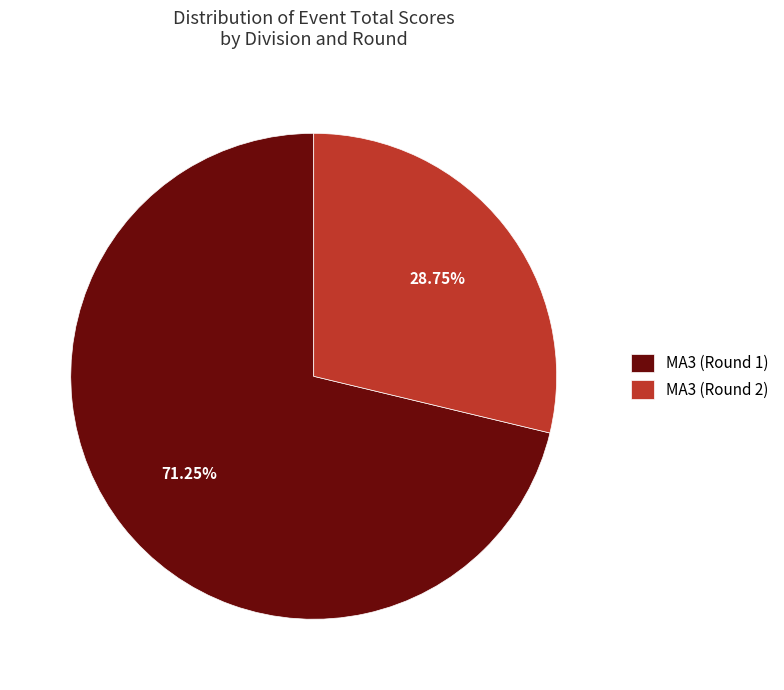

How many segments does this pie chart have?

2